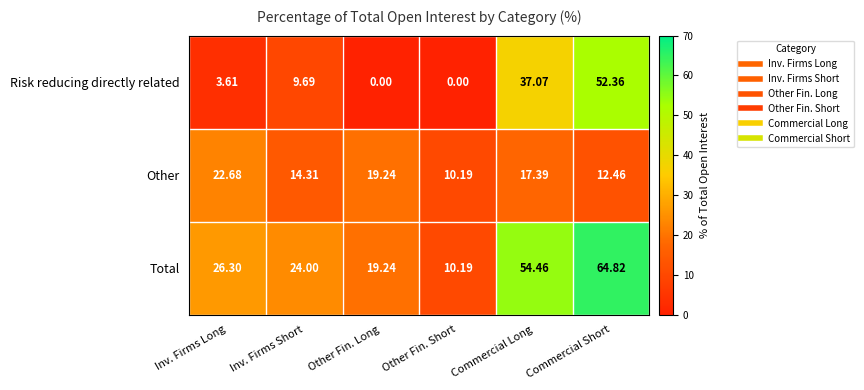

At which category is the sum across all series the highest?

Commercial Short